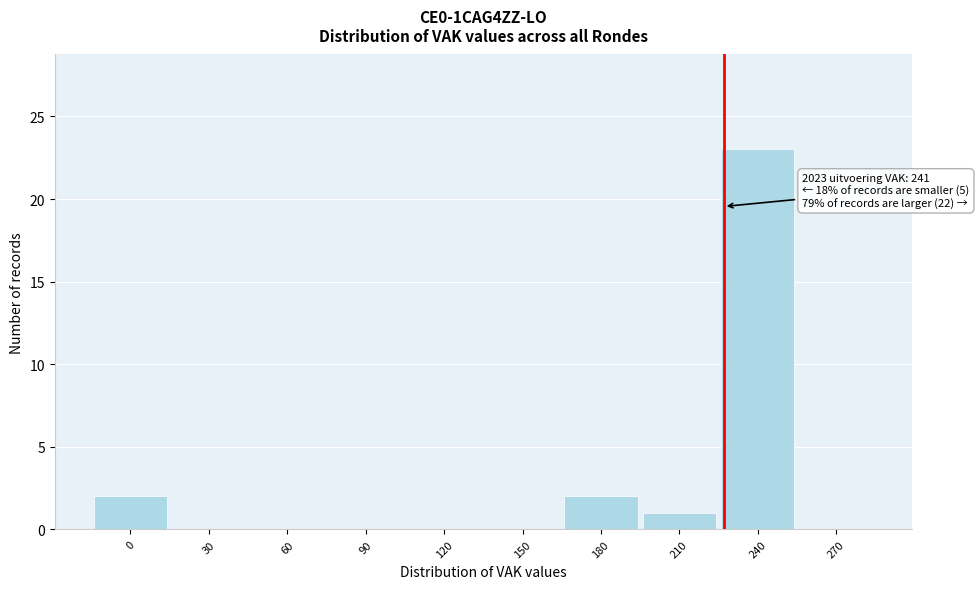

Reading right to left, extract all data points from this chart.

270=0	240=23	210=1	180=2	150=0	120=0	90=0	60=0	30=0	0=2